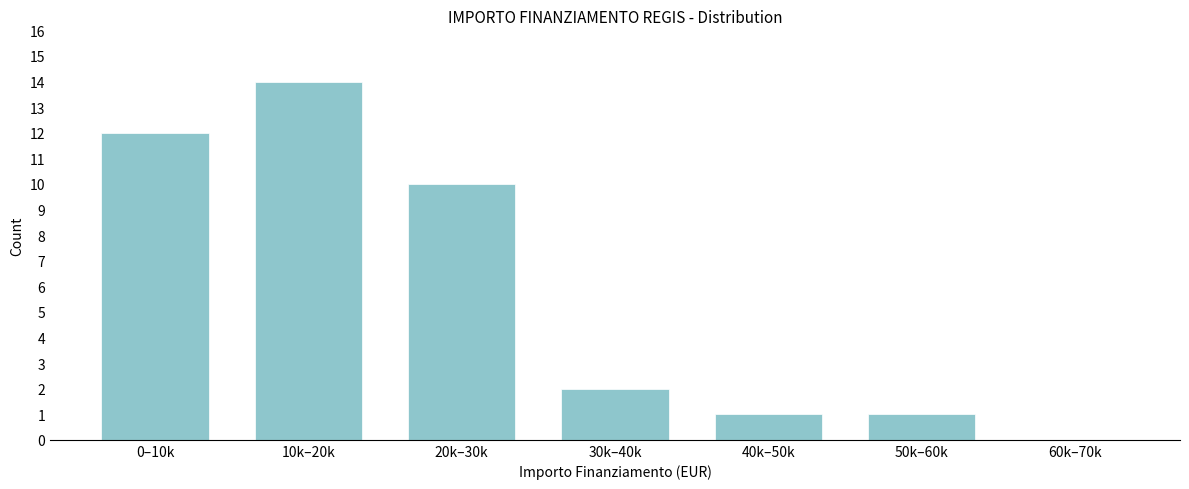

Reading right to left, extract all data points from this chart.

60k–70k=0	50k–60k=1	40k–50k=1	30k–40k=2	20k–30k=10	10k–20k=14	0–10k=12